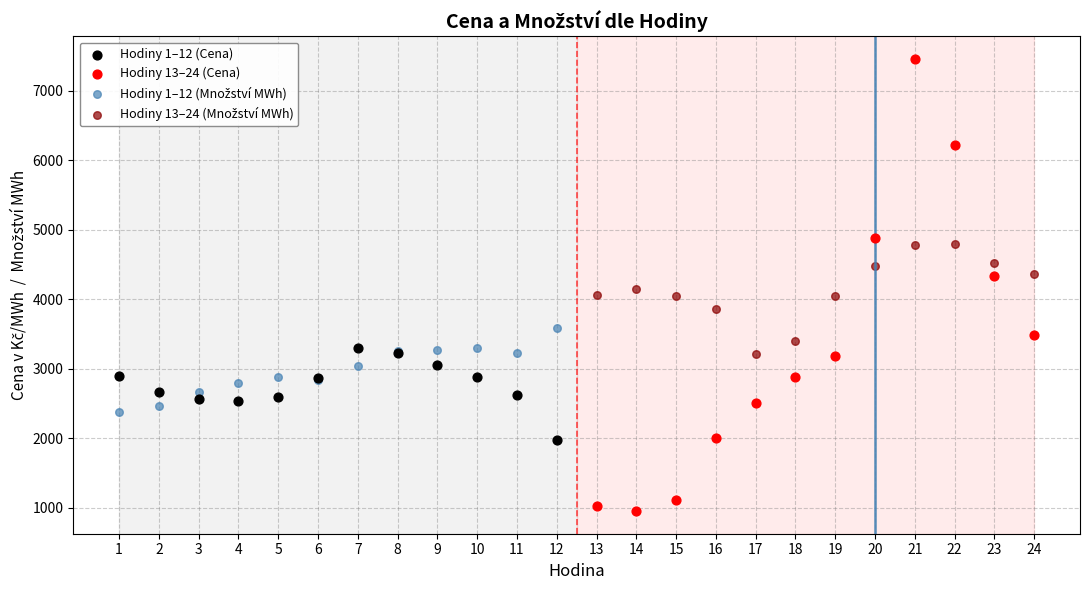

Which series has the widest spread of Y values?

Hodiny 13–24 (Cena)